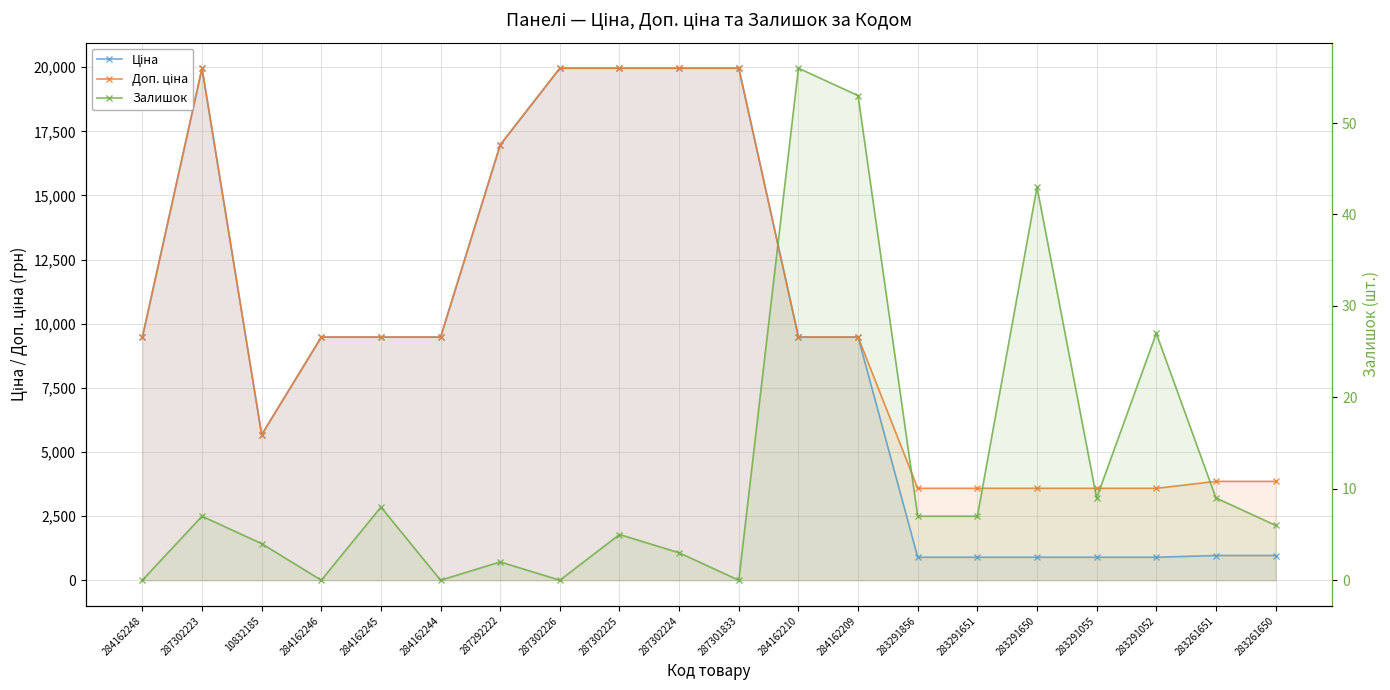

Which has a higher value, 287292222 or 287302224?

287302224